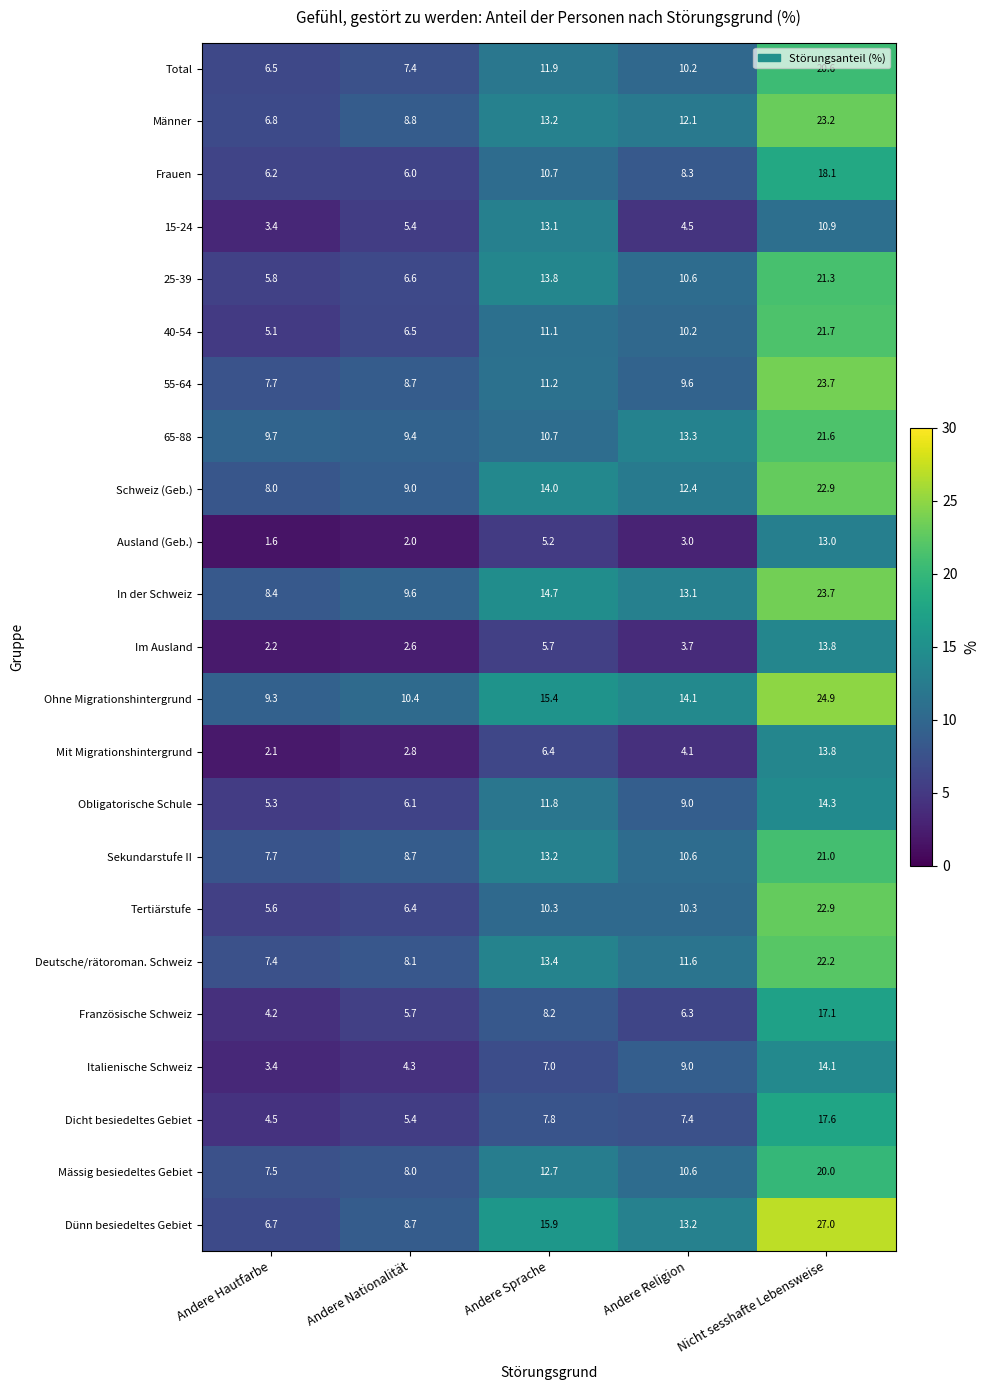

At which category is the sum across all series the highest?

Nicht sesshafte Lebensweise